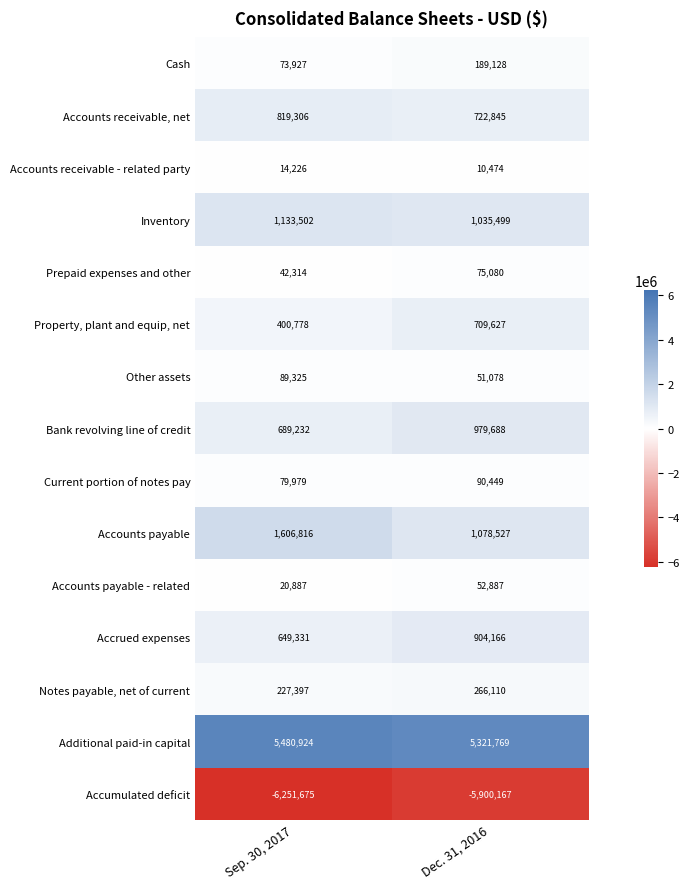

Reading left to right, transcribe all the data shown in this chart.

Cash: 73927	189128
Accounts receivable, net: 819306	722845
Accounts receivable - related party: 14226	10474
Inventory: 1133502	1035499
Prepaid expenses and other: 42314	75080
Property, plant and equip, net: 400778	709627
Other assets: 89325	51078
Bank revolving line of credit: 689232	979688
Current portion of notes pay: 79979	90449
Accounts payable: 1606816	1078527
Accounts payable - related: 20887	52887
Accrued expenses: 649331	904166
Notes payable, net of current: 227397	266110
Additional paid-in capital: 5480924	5321769
Accumulated deficit: -6251675	-5900167